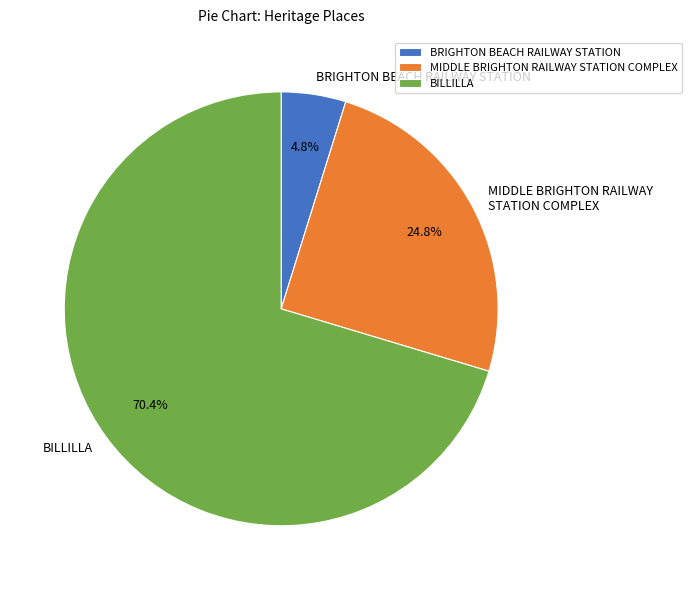

Which category has the smallest portion of the pie?

BRIGHTON BEACH RAILWAY STATION